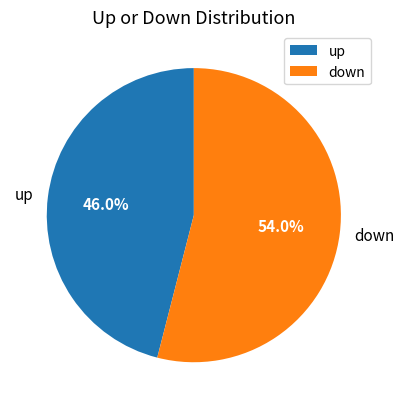

To the nearest percent, what is the difference between the largest and smallest slice percentages?

8%